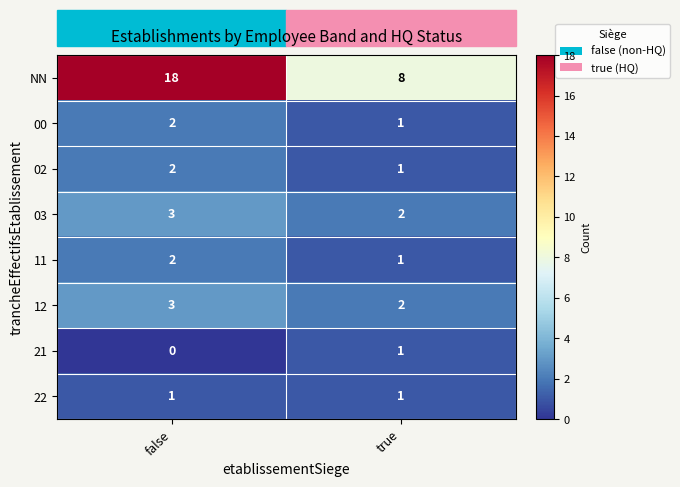

What is the sum of all 02 values?

3